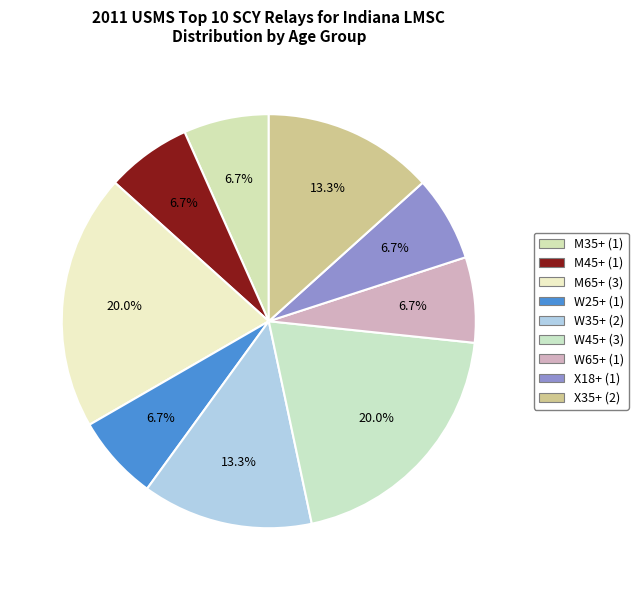

What percentage is NOT represented by M35+?

93.3%